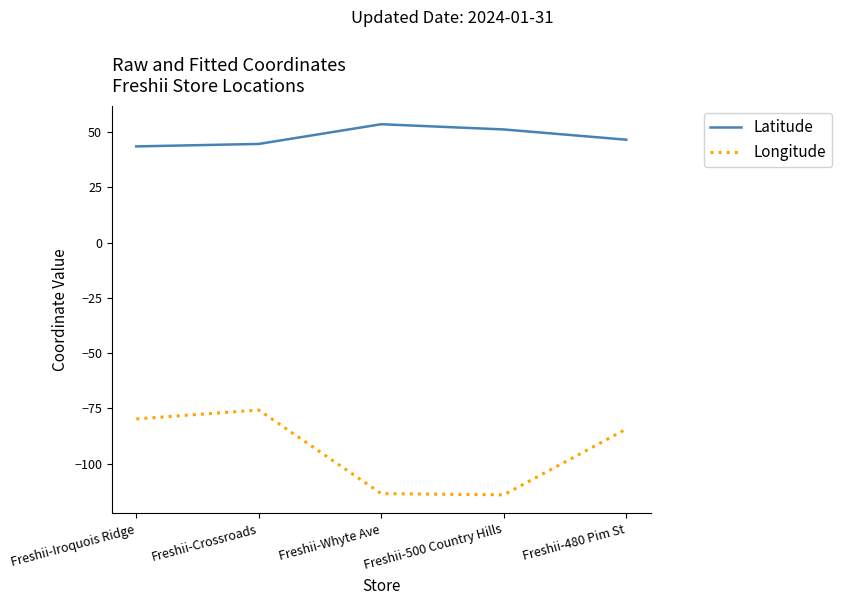

How many lines are shown in the chart?

2